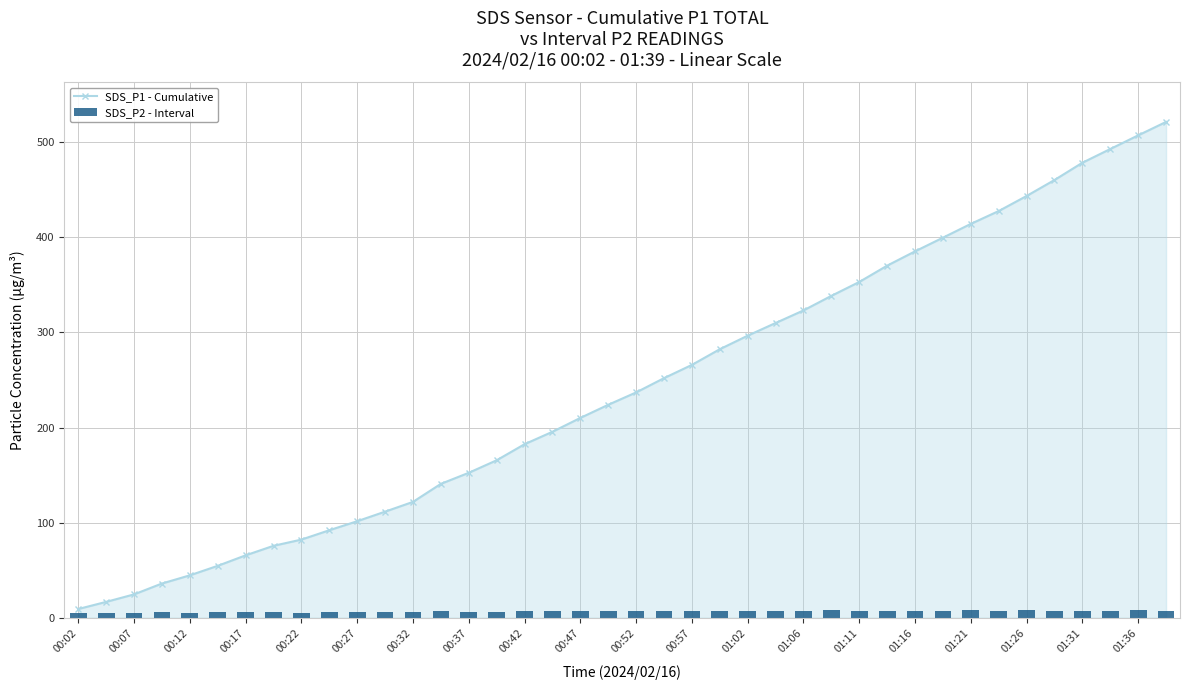

What is the maximum value for SDS_P1 - Cumulative?

521.4